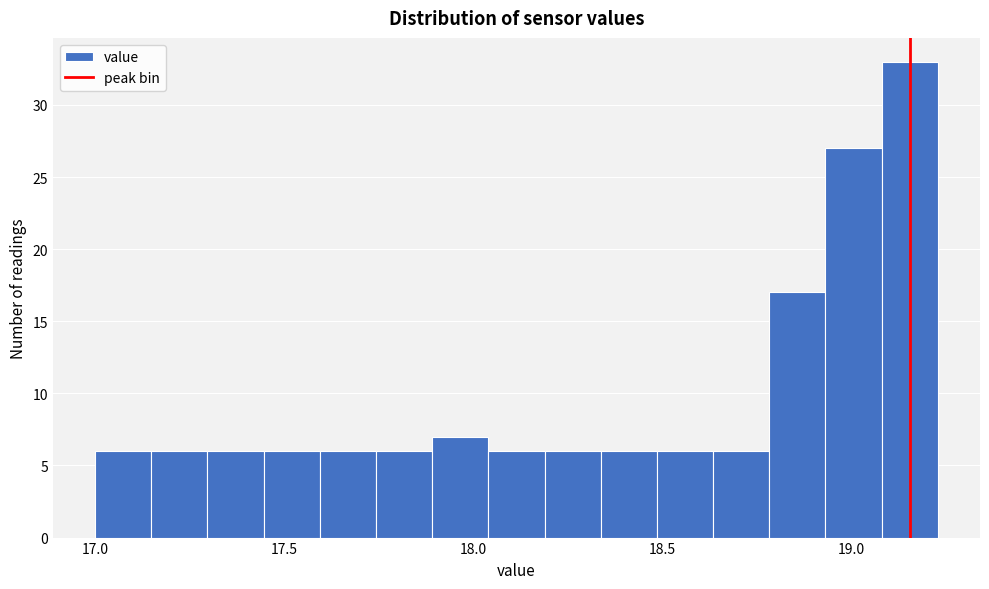

Around what value on the x-axis is the tallest bar? Give the approximate position of its centre, as read against the axis.

19.15